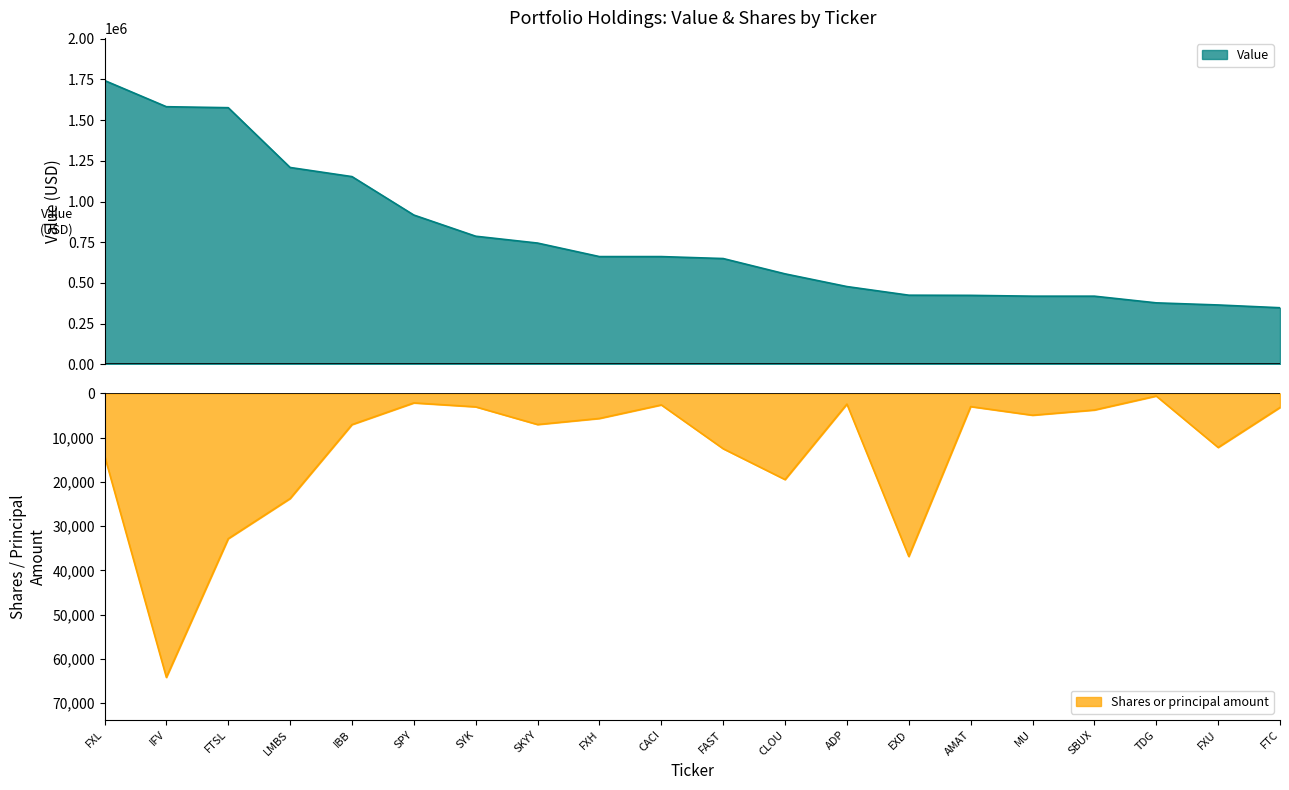

Rank the series at FTC from lowest to highest value.

Shares or principal amount, Value